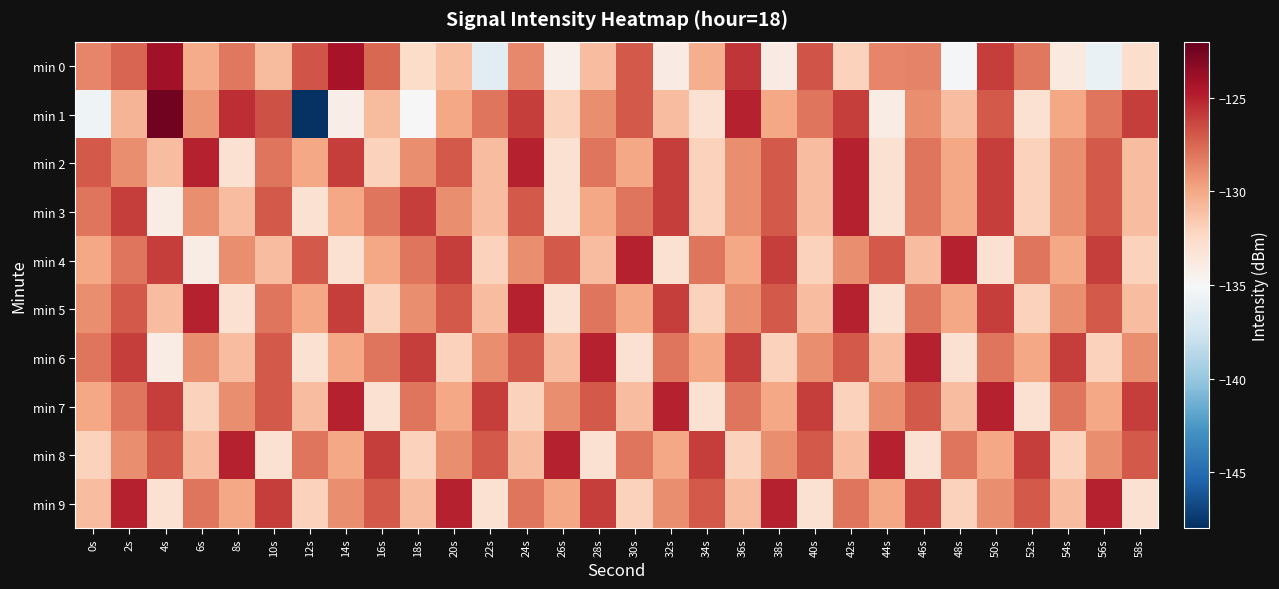

Reading left to right, list all the values displayed in this chart.

min 0: 0s=-128.6	2s=-127.4	4s=-124.1	6s=-130.2	8s=-128.1	10s=-130.9	12s=-126.9	14s=-124.2	16s=-127.5	18s=-132.7	20s=-131.0	22s=-136.4	24s=-128.8	26s=-134.3	28s=-131.0	30s=-127.0	32s=-133.9	34s=-130.3	36s=-125.7	38s=-133.9	40s=-126.8	42s=-132.0	44s=-128.7	46s=-128.5	48s=-135.3	50s=-126.0	52s=-128.1	54s=-133.8	56s=-135.8	58s=-132.7
min 1: 0s=-135.6	2s=-130.6	4s=-122.4	6s=-129.3	8s=-125.4	10s=-126.7	12s=-147.9	14s=-134.2	16s=-130.9	18s=-135.0	20s=-130.0	22s=-128.0	24s=-126.0	26s=-132.0	28s=-129.0	30s=-127.0	32s=-131.0	34s=-133.0	36s=-125.0	38s=-130.0	40s=-128.0	42s=-126.0	44s=-134.0	46s=-129.0	48s=-131.0	50s=-127.0	52s=-133.0	54s=-130.0	56s=-128.0	58s=-126.0
min 2: 0s=-127.0	2s=-129.0	4s=-131.0	6s=-125.0	8s=-133.0	10s=-128.0	12s=-130.0	14s=-126.0	16s=-132.0	18s=-129.0	20s=-127.0	22s=-131.0	24s=-125.0	26s=-133.0	28s=-128.0	30s=-130.0	32s=-126.0	34s=-132.0	36s=-129.0	38s=-127.0	40s=-131.0	42s=-125.0	44s=-133.0	46s=-128.0	48s=-130.0	50s=-126.0	52s=-132.0	54s=-129.0	56s=-127.0	58s=-131.0
min 3: 0s=-128.0	2s=-126.0	4s=-134.0	6s=-129.0	8s=-131.0	10s=-127.0	12s=-133.0	14s=-130.0	16s=-128.0	18s=-126.0	20s=-129.0	22s=-131.0	24s=-127.0	26s=-133.0	28s=-130.0	30s=-128.0	32s=-126.0	34s=-132.0	36s=-129.0	38s=-127.0	40s=-131.0	42s=-125.0	44s=-133.0	46s=-128.0	48s=-130.0	50s=-126.0	52s=-132.0	54s=-129.0	56s=-127.0	58s=-131.0
min 4: 0s=-130.0	2s=-128.0	4s=-126.0	6s=-134.0	8s=-129.0	10s=-131.0	12s=-127.0	14s=-133.0	16s=-130.0	18s=-128.0	20s=-126.0	22s=-132.0	24s=-129.0	26s=-127.0	28s=-131.0	30s=-125.0	32s=-133.0	34s=-128.0	36s=-130.0	38s=-126.0	40s=-132.0	42s=-129.0	44s=-127.0	46s=-131.0	48s=-125.0	50s=-133.0	52s=-128.0	54s=-130.0	56s=-126.0	58s=-132.0
min 5: 0s=-129.0	2s=-127.0	4s=-131.0	6s=-125.0	8s=-133.0	10s=-128.0	12s=-130.0	14s=-126.0	16s=-132.0	18s=-129.0	20s=-127.0	22s=-131.0	24s=-125.0	26s=-133.0	28s=-128.0	30s=-130.0	32s=-126.0	34s=-132.0	36s=-129.0	38s=-127.0	40s=-131.0	42s=-125.0	44s=-133.0	46s=-128.0	48s=-130.0	50s=-126.0	52s=-132.0	54s=-129.0	56s=-127.0	58s=-131.0
min 6: 0s=-128.0	2s=-126.0	4s=-134.0	6s=-129.0	8s=-131.0	10s=-127.0	12s=-133.0	14s=-130.0	16s=-128.0	18s=-126.0	20s=-132.0	22s=-129.0	24s=-127.0	26s=-131.0	28s=-125.0	30s=-133.0	32s=-128.0	34s=-130.0	36s=-126.0	38s=-132.0	40s=-129.0	42s=-127.0	44s=-131.0	46s=-125.0	48s=-133.0	50s=-128.0	52s=-130.0	54s=-126.0	56s=-132.0	58s=-129.0
min 7: 0s=-130.0	2s=-128.0	4s=-126.0	6s=-132.0	8s=-129.0	10s=-127.0	12s=-131.0	14s=-125.0	16s=-133.0	18s=-128.0	20s=-130.0	22s=-126.0	24s=-132.0	26s=-129.0	28s=-127.0	30s=-131.0	32s=-125.0	34s=-133.0	36s=-128.0	38s=-130.0	40s=-126.0	42s=-132.0	44s=-129.0	46s=-127.0	48s=-131.0	50s=-125.0	52s=-133.0	54s=-128.0	56s=-130.0	58s=-126.0
min 8: 0s=-132.0	2s=-129.0	4s=-127.0	6s=-131.0	8s=-125.0	10s=-133.0	12s=-128.0	14s=-130.0	16s=-126.0	18s=-132.0	20s=-129.0	22s=-127.0	24s=-131.0	26s=-125.0	28s=-133.0	30s=-128.0	32s=-130.0	34s=-126.0	36s=-132.0	38s=-129.0	40s=-127.0	42s=-131.0	44s=-125.0	46s=-133.0	48s=-128.0	50s=-130.0	52s=-126.0	54s=-132.0	56s=-129.0	58s=-127.0
min 9: 0s=-131.0	2s=-125.0	4s=-133.0	6s=-128.0	8s=-130.0	10s=-126.0	12s=-132.0	14s=-129.0	16s=-127.0	18s=-131.0	20s=-125.0	22s=-133.0	24s=-128.0	26s=-130.0	28s=-126.0	30s=-132.0	32s=-129.0	34s=-127.0	36s=-131.0	38s=-125.0	40s=-133.0	42s=-128.0	44s=-130.0	46s=-126.0	48s=-132.0	50s=-129.0	52s=-127.0	54s=-131.0	56s=-125.0	58s=-133.0